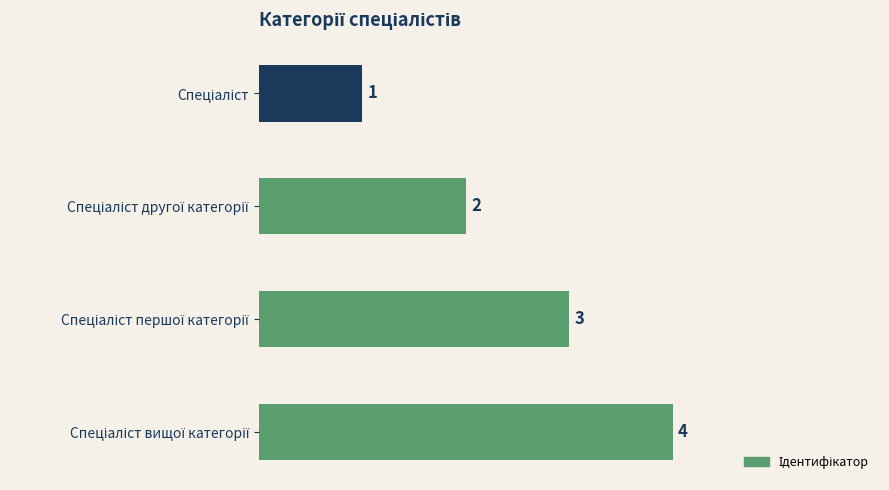

What is the sum of all values?

10